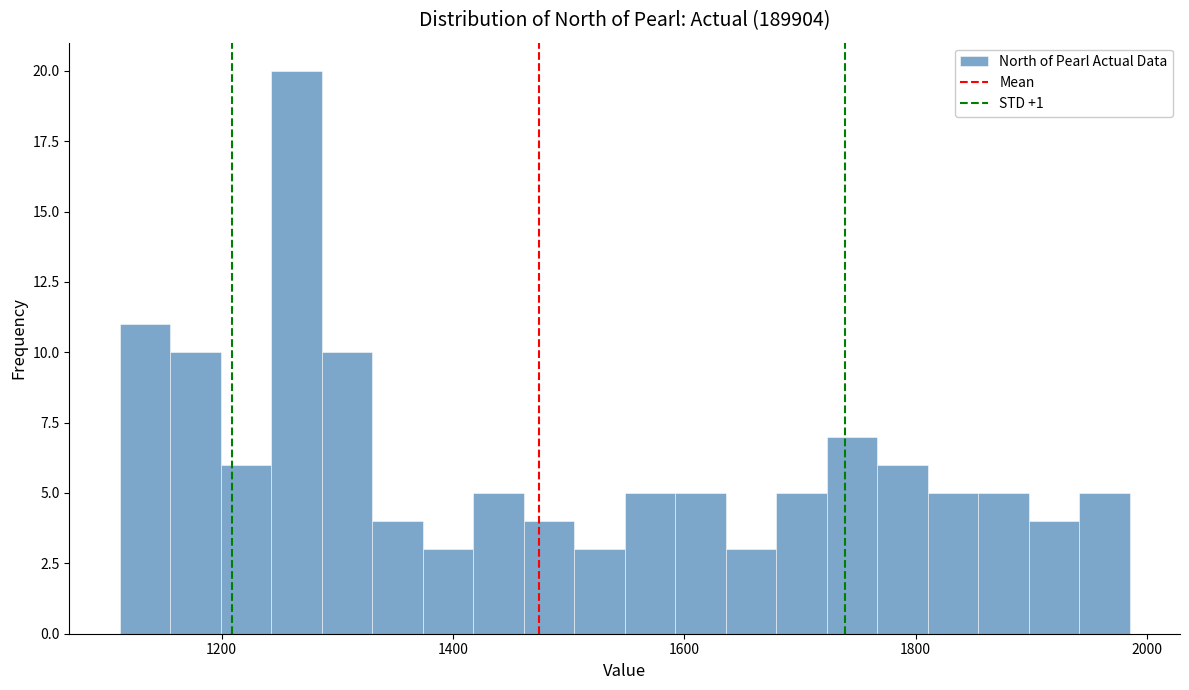

Around what value on the x-axis is the tallest bar? Give the approximate position of its centre, as read against the axis.

1260